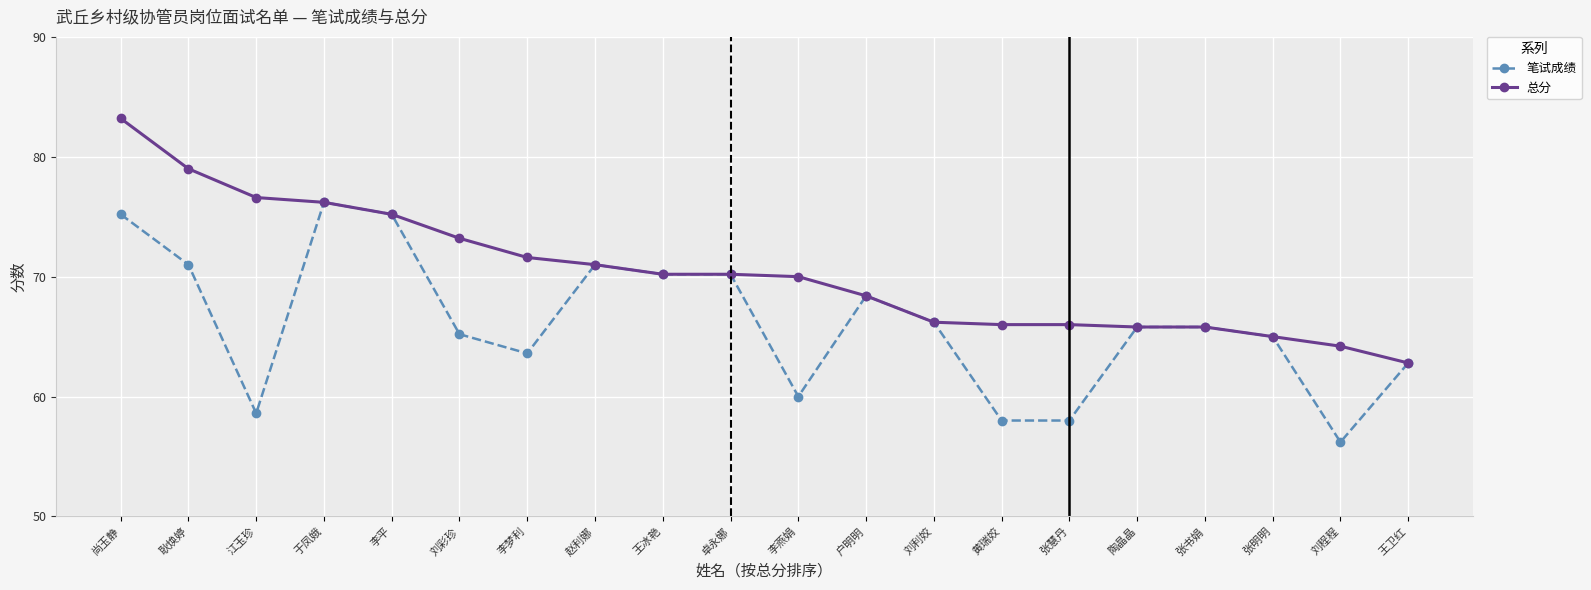

What is the average value of the 笔试成绩 series?

66.1